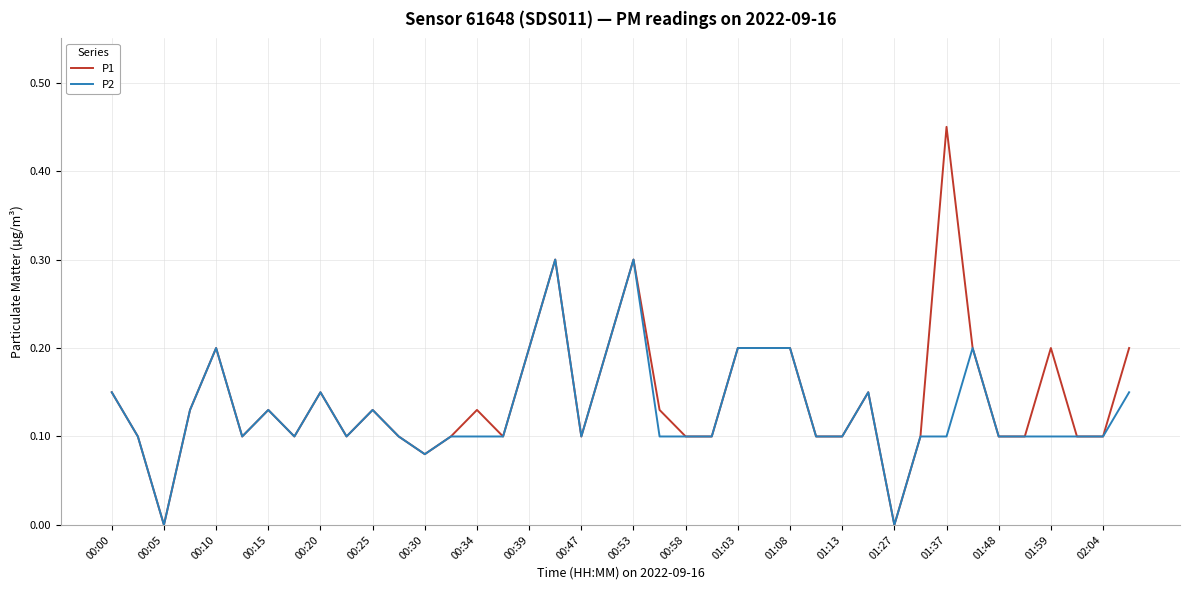

What is the maximum value for P2?

0.3